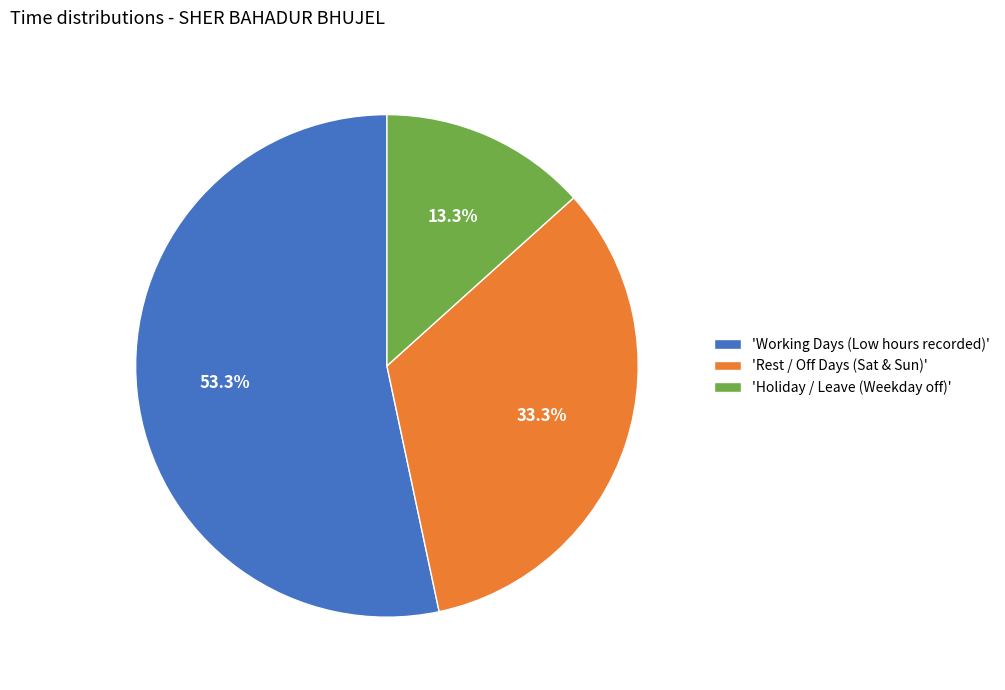

Is there any slice that represents more than half of the pie?

Yes